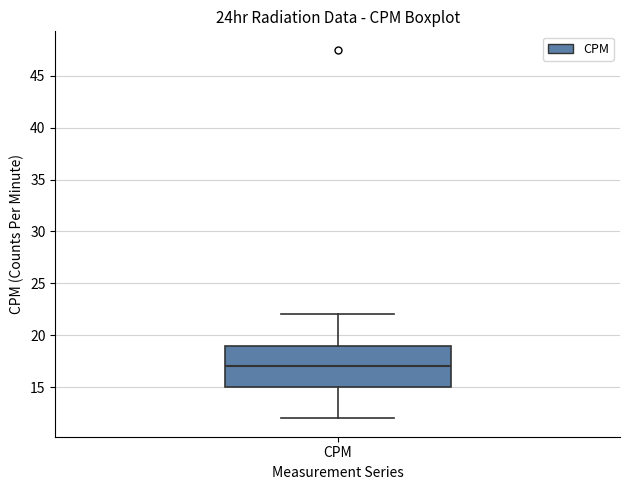

Read this box plot against the y-axis: the position of the median line, the range covered by the box, and the ends of both whiskers. The values are not printed on the chart, so give them approximately, as read against the axis.

median 17, box 15 to 19, whiskers 12 to 22